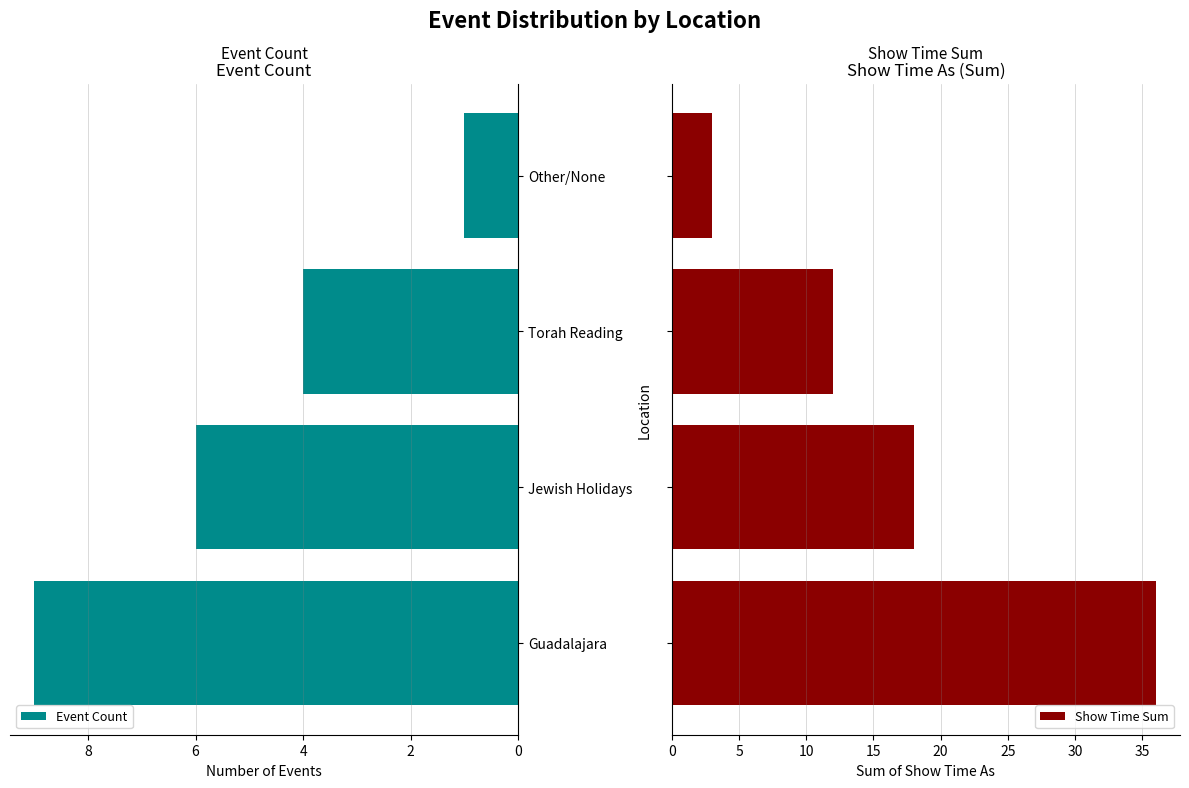

What is the difference between the maximum and minimum values in the Show Time Sum series?

33